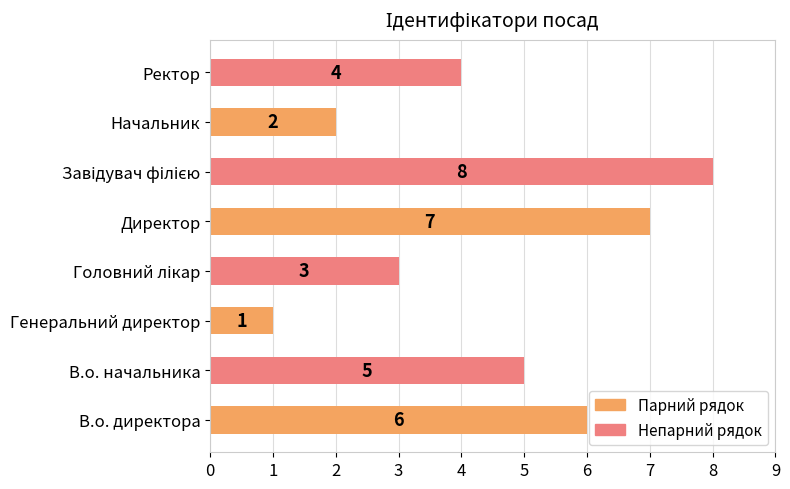

What is the difference between the second highest and minimum values?

6